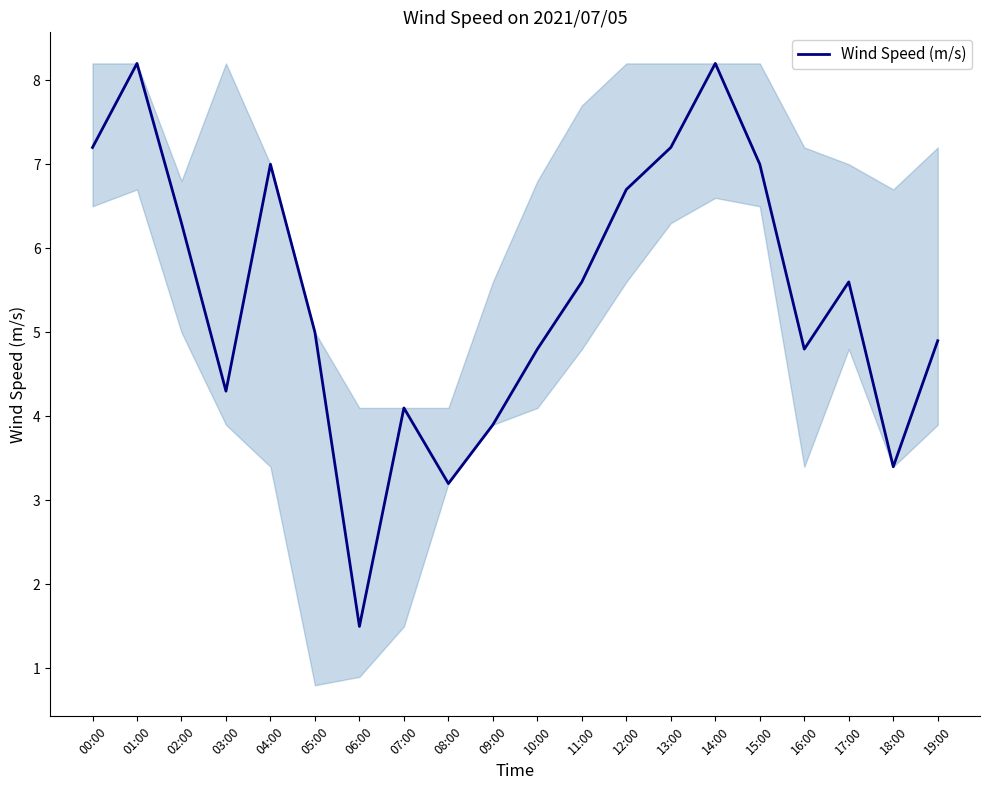

What position from the left is 11:00?

12